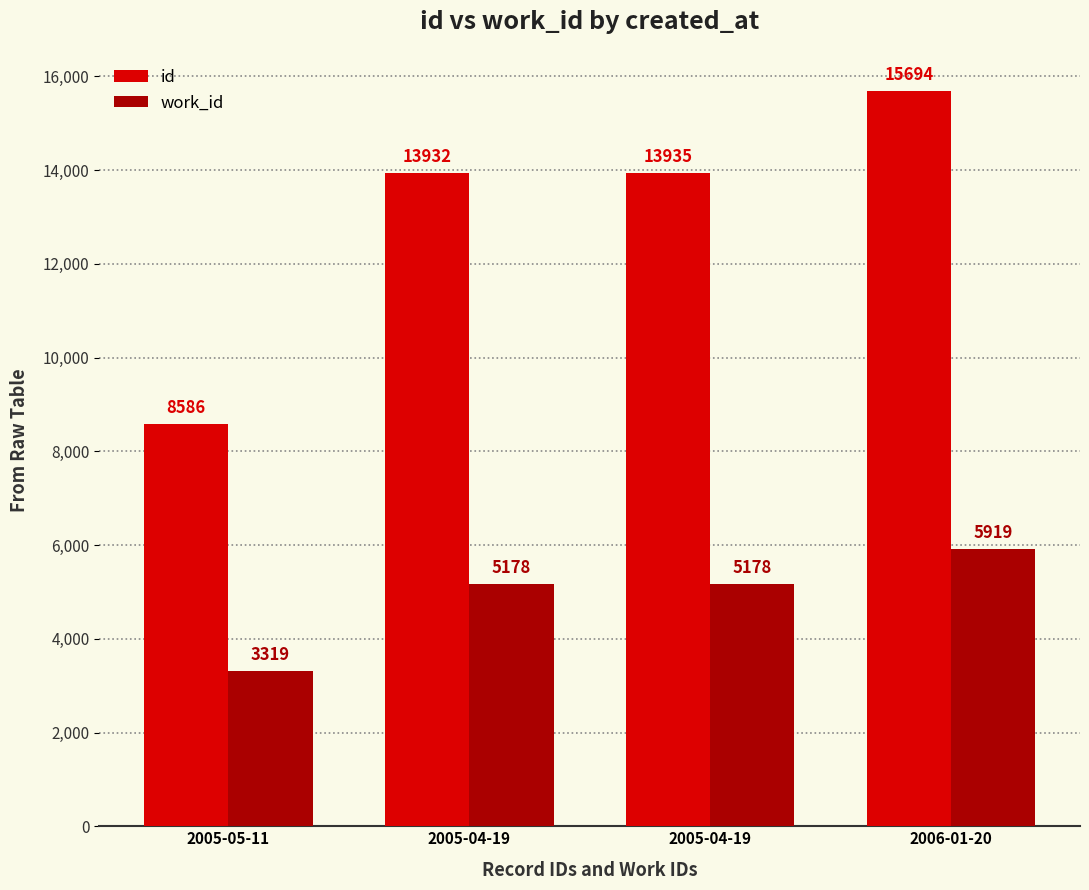

Are the bars horizontal?

No